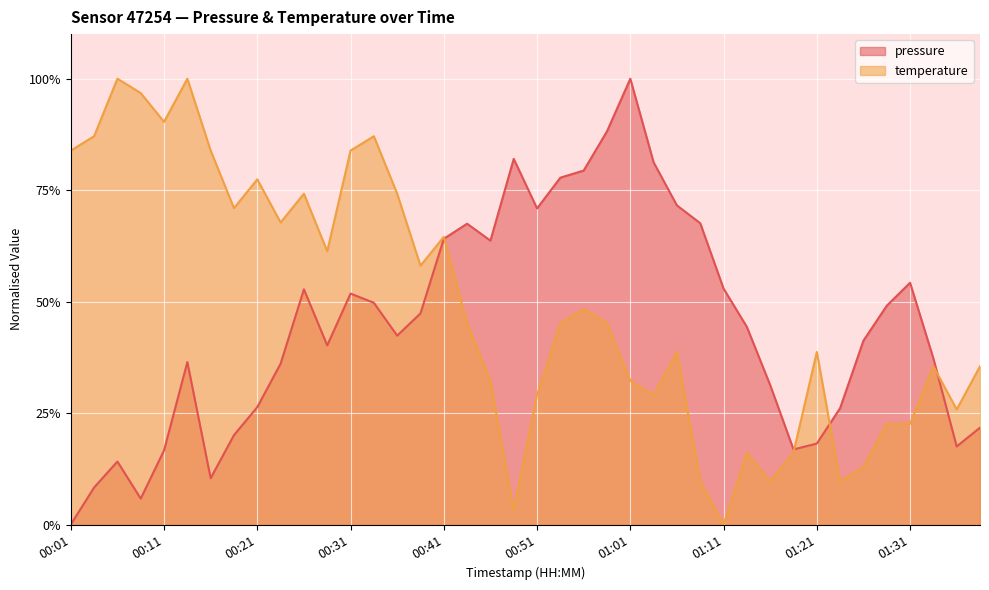

What is the difference between the highest and lowest values at 01:26?

0.3